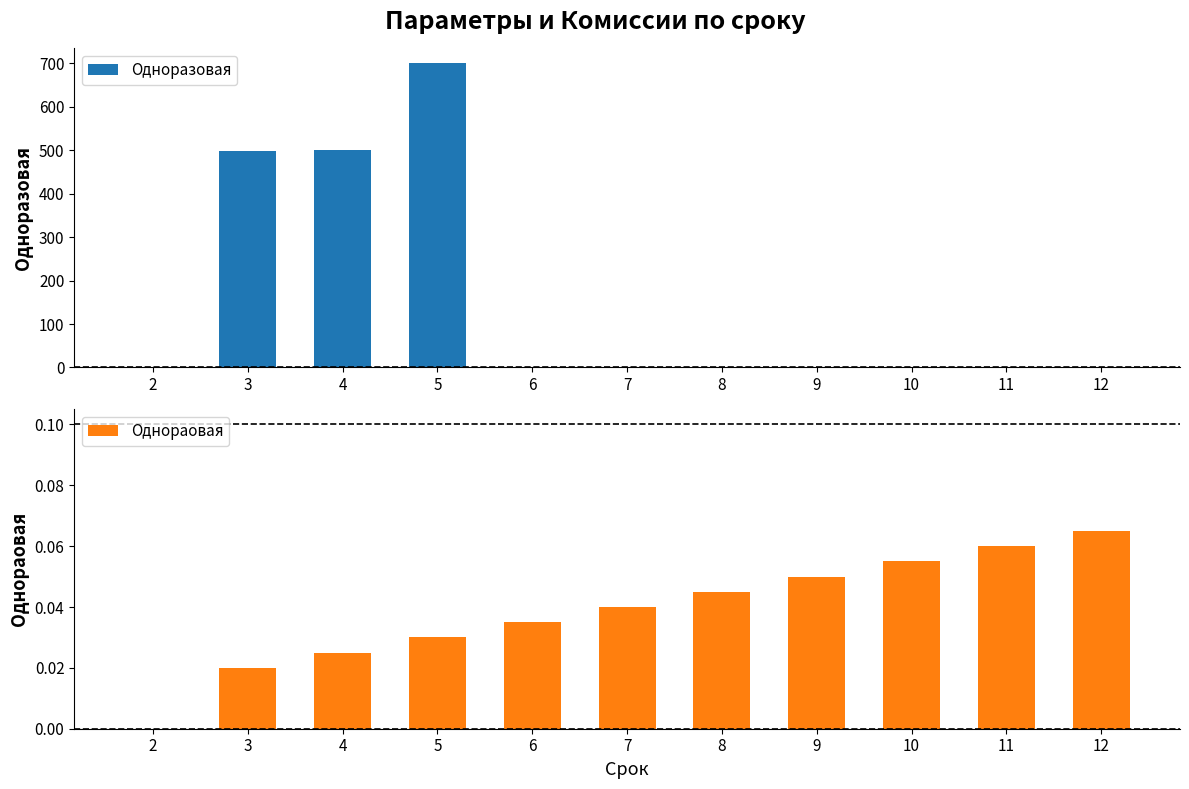

Rank the series by their maximum value, from lowest to highest.

Однораовая, Одноразовая